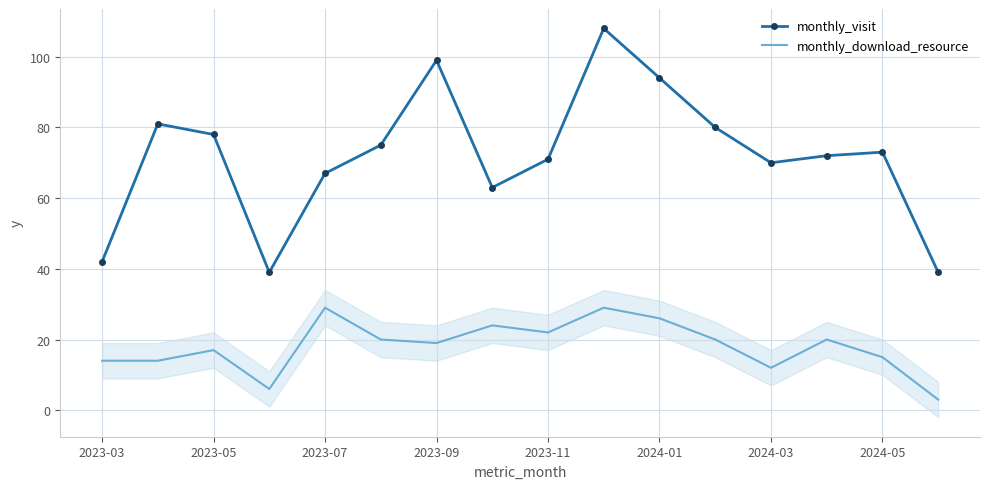

What is the difference between the maximum and minimum values in the monthly_visit series?

69